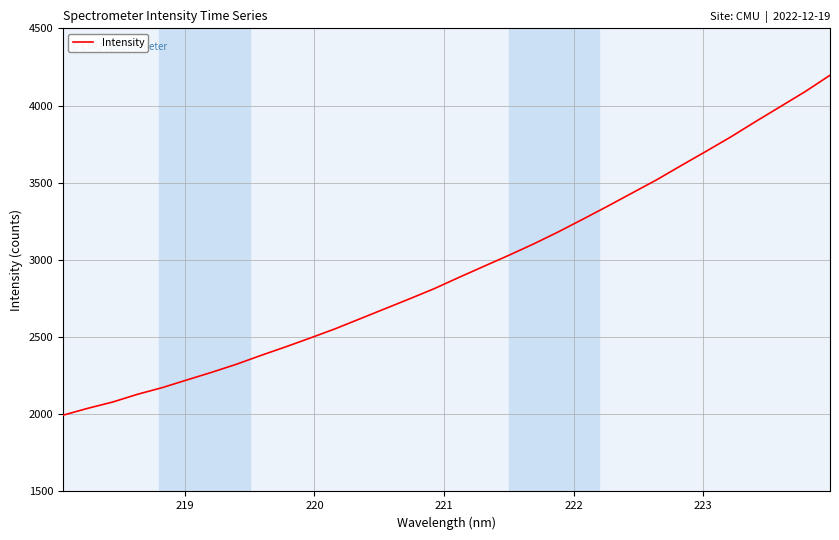

What is the difference between the maximum and minimum values?

2201.9